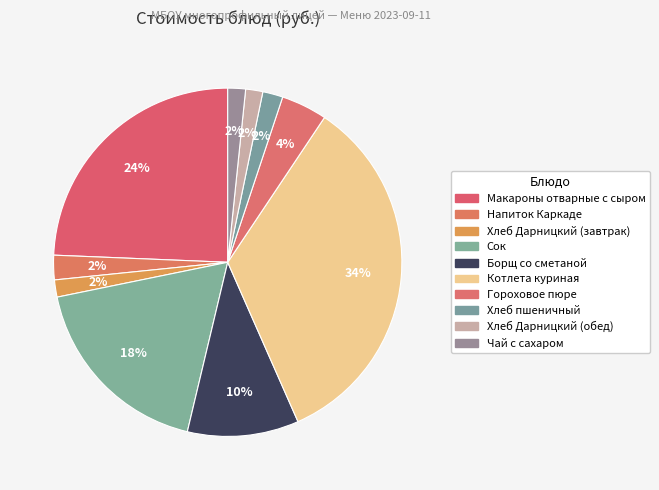

Rank the categories by value from lowest to highest.

Хлеб Дарницкий (завтрак), Хлеб Дарницкий (обед), Чай с сахаром, Хлеб пшеничный, Напиток Каркаде, Гороховое пюре, Борщ со сметаной, Сок, Макароны отварные с сыром, Котлета куриная